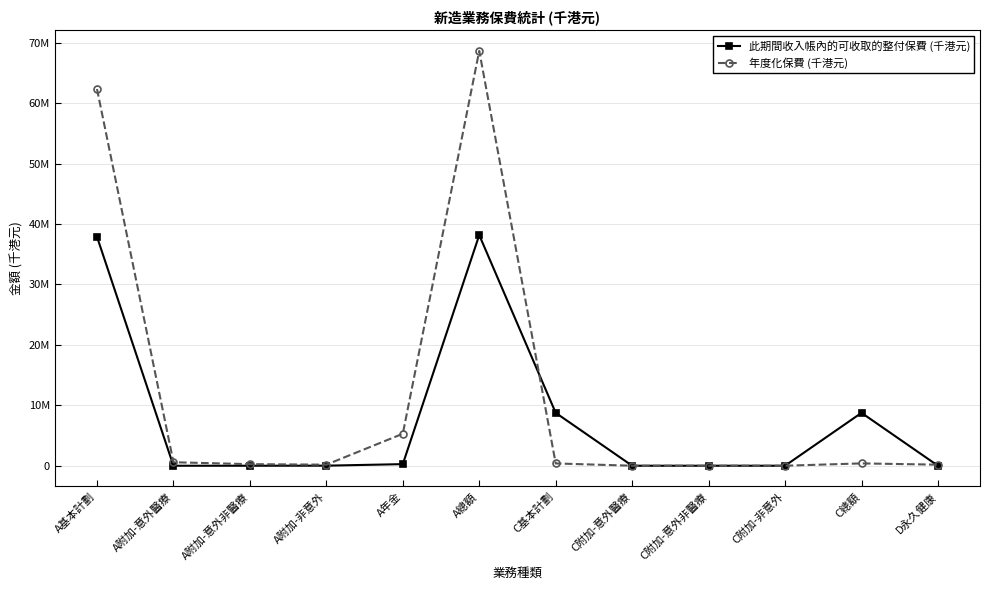

At which label does 此期間收入帳內的可收取的整付保費 (千港元) first exceed 10922?

A基本計劃